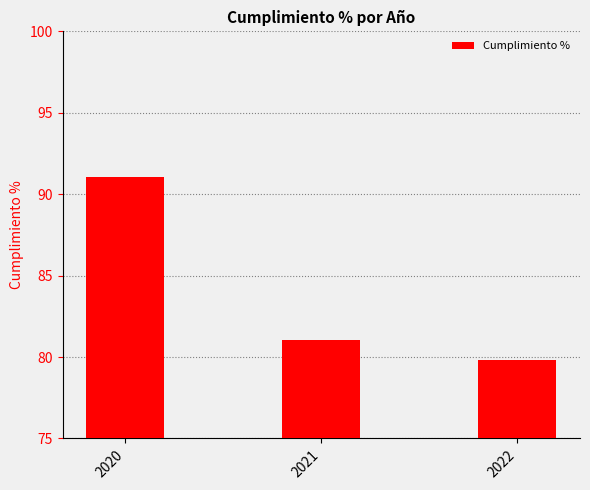

How many bars are there in total?

3